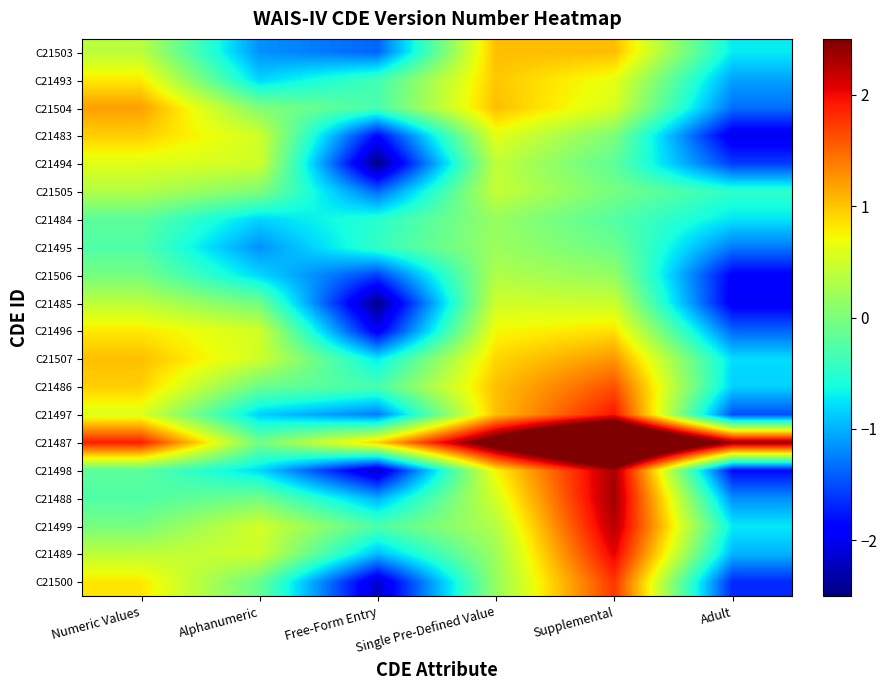

At how many categories does at least one series exceed 0?

6